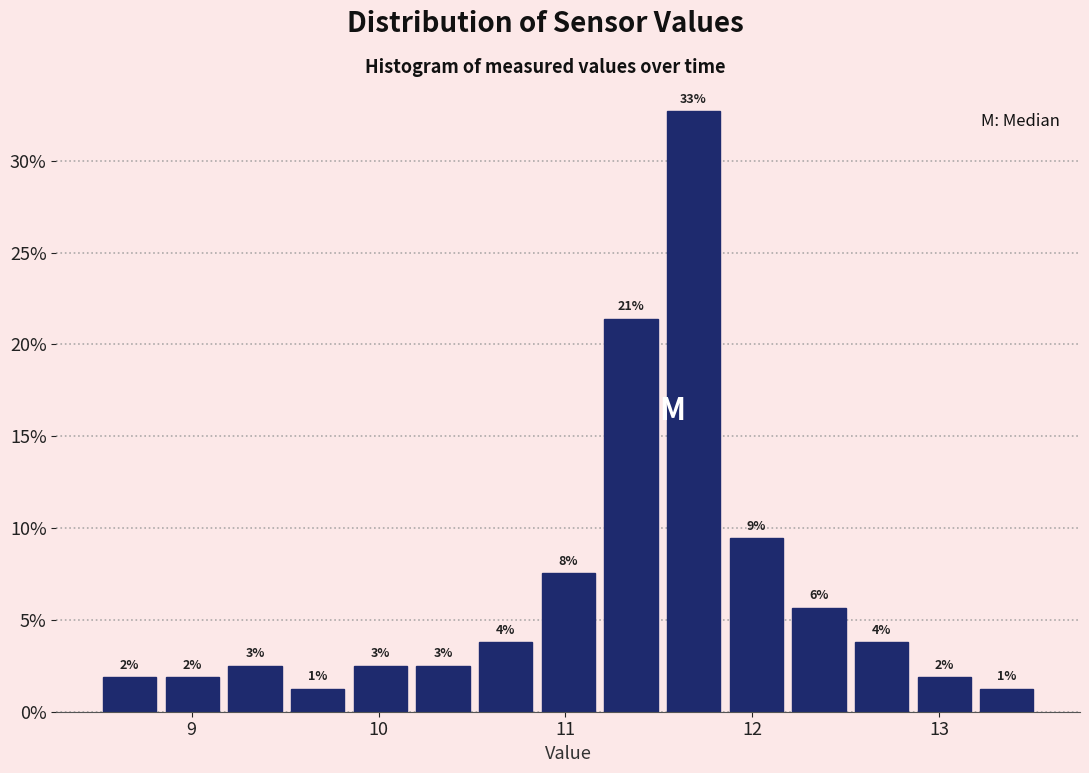

Around what value on the x-axis is the tallest bar? Give the approximate position of its centre, as read against the axis.

11.7